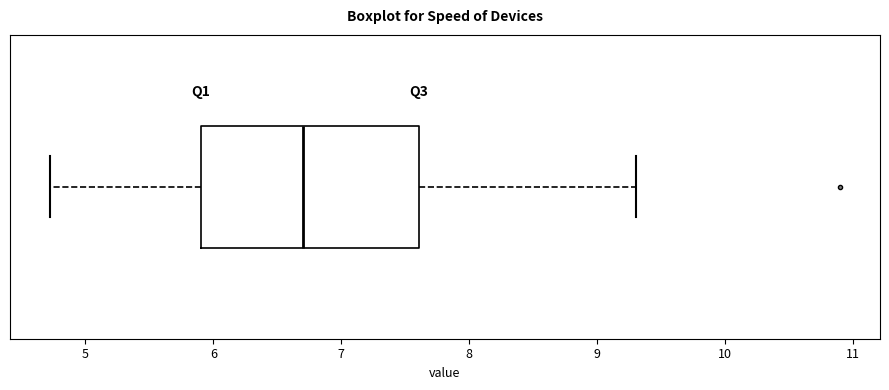

Transcribe this box plot: give where the median line is, the range the box spans, and where the two whiskers end, as read against the x-axis. The values are not printed on the chart, so give them approximately, as read against the axis.

median 6.7, box 5.9 to 7.6, whiskers 4.7 to 9.3